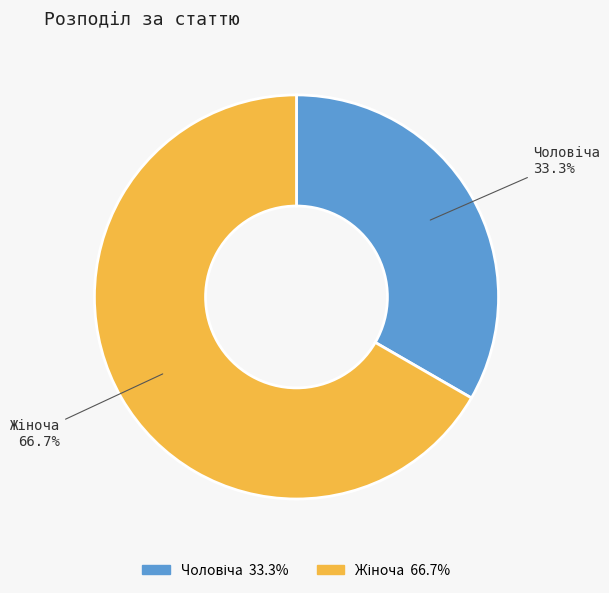

Is there a majority slice in this chart?

Yes